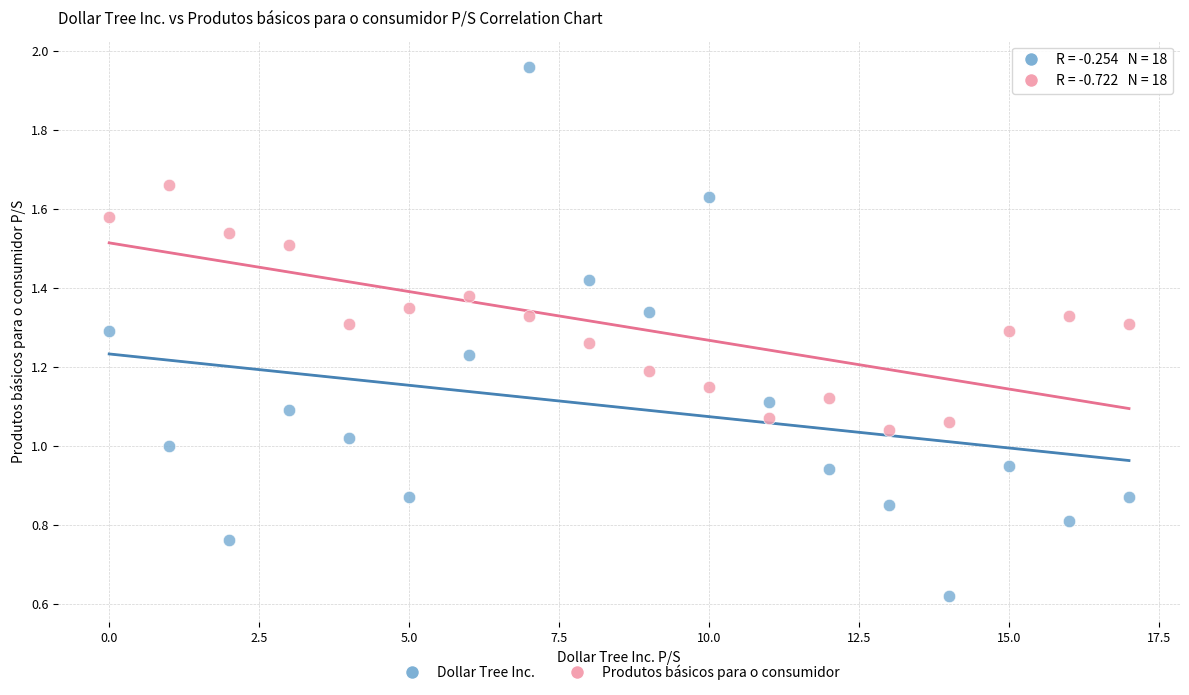

Which series contains the highest Y value?

Dollar Tree Inc.